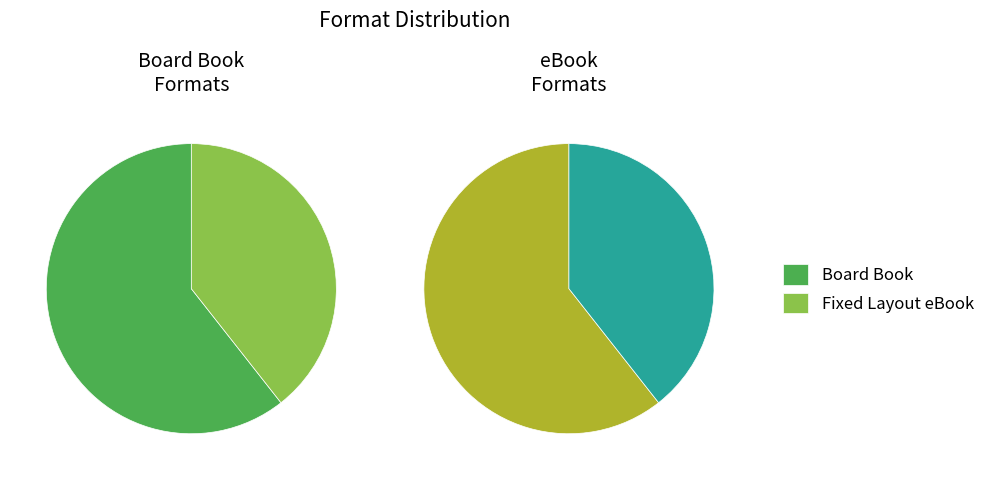

Is there a majority slice in this chart?

Yes